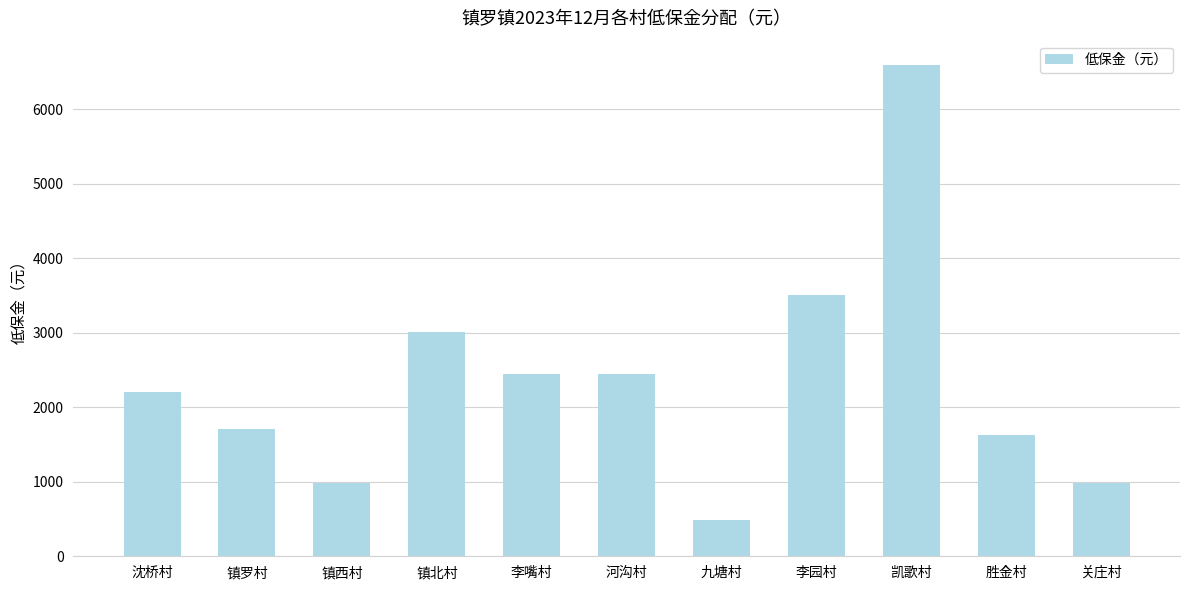

What is the difference between the maximum and second lowest values?

5610